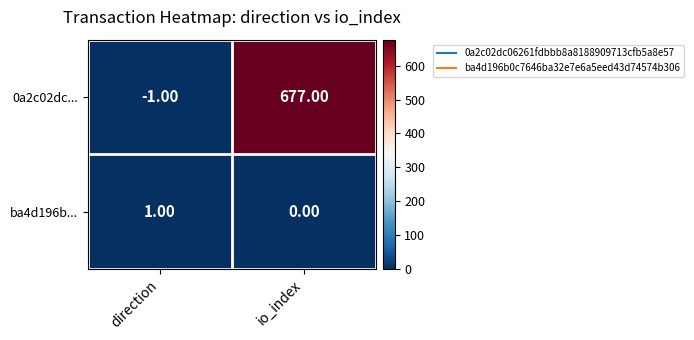

What is the difference between the maximum and minimum values in the 0a2c02dc... series?

678